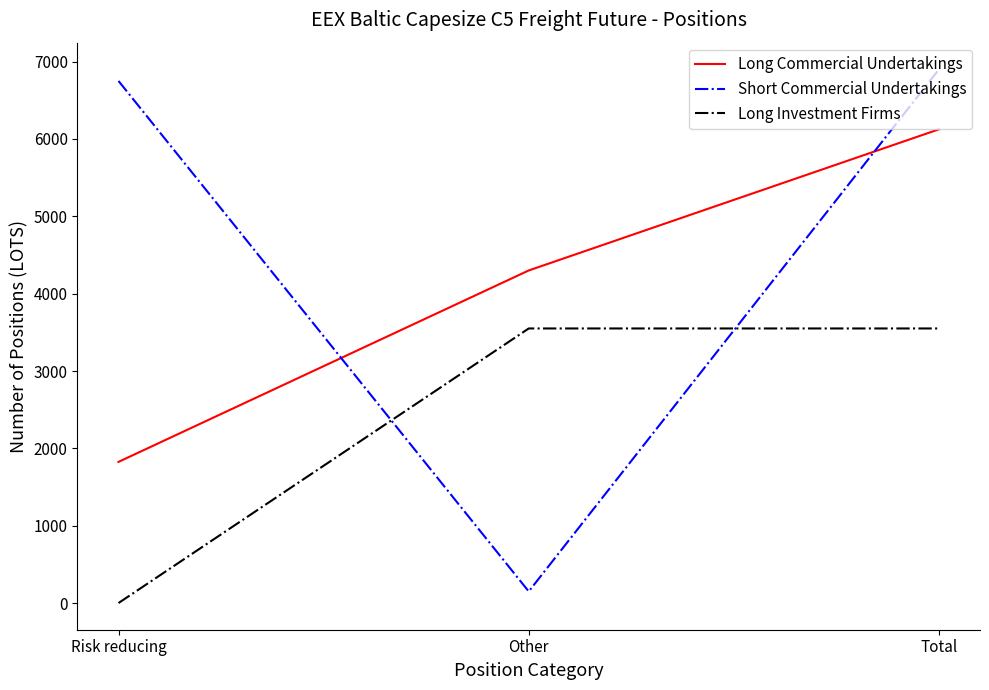

What is the spread (max minus min) of values at Total?

3350